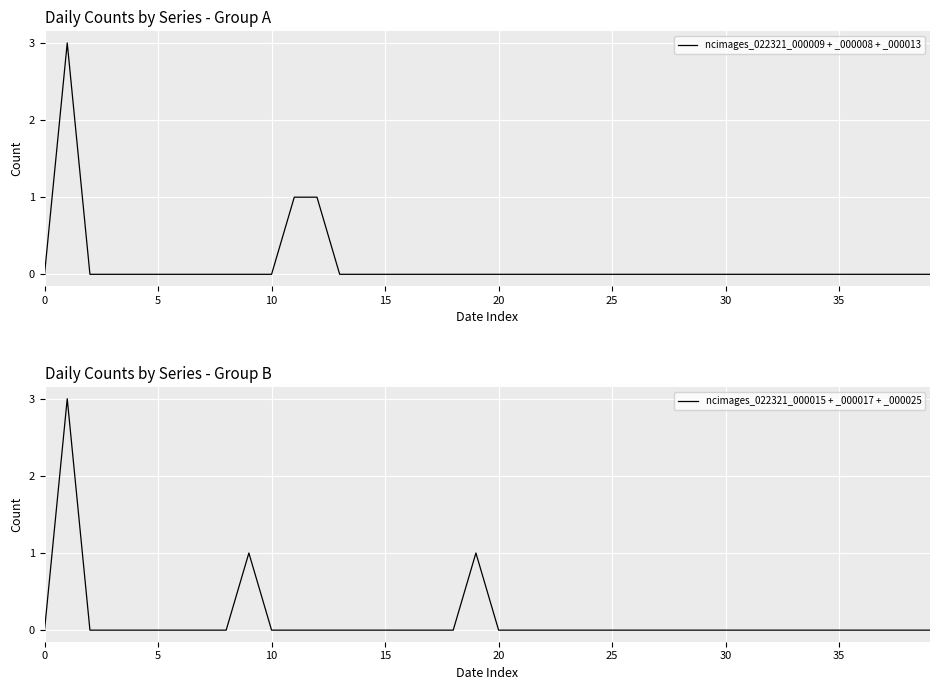

The value of ncimages_022321_000015 + _000017 + _000025 at 25 is 0. True or false?

True